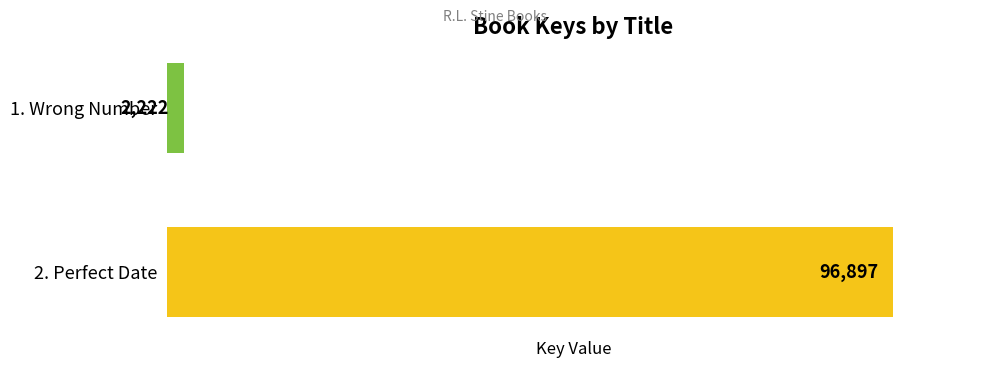

What position from the top is 2. Perfect Date?

2